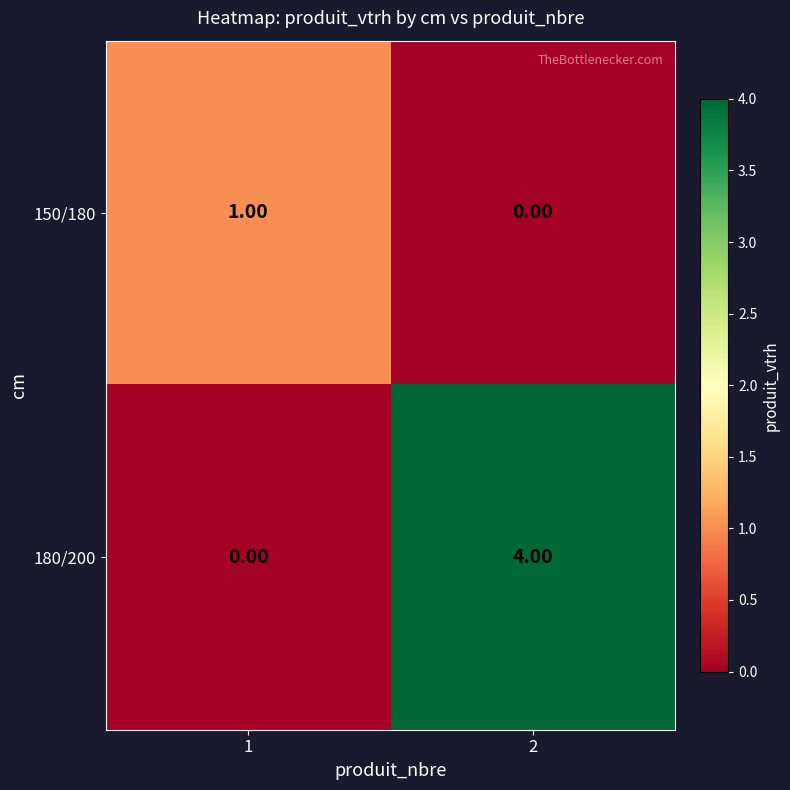

How many data points in 150/180 are less than 1?

1